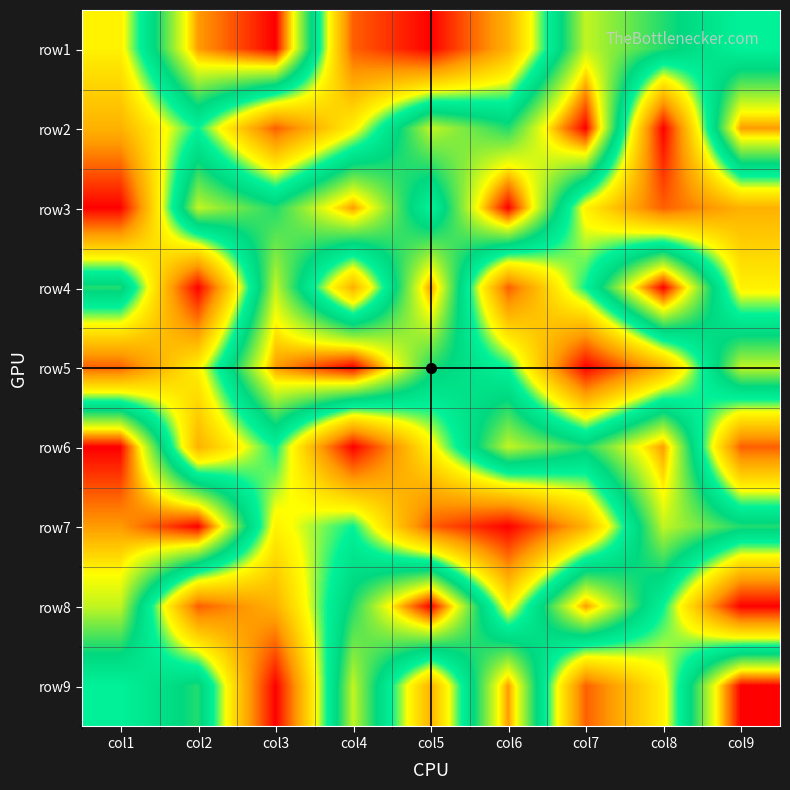

At which category is the sum across all series the highest?

col1